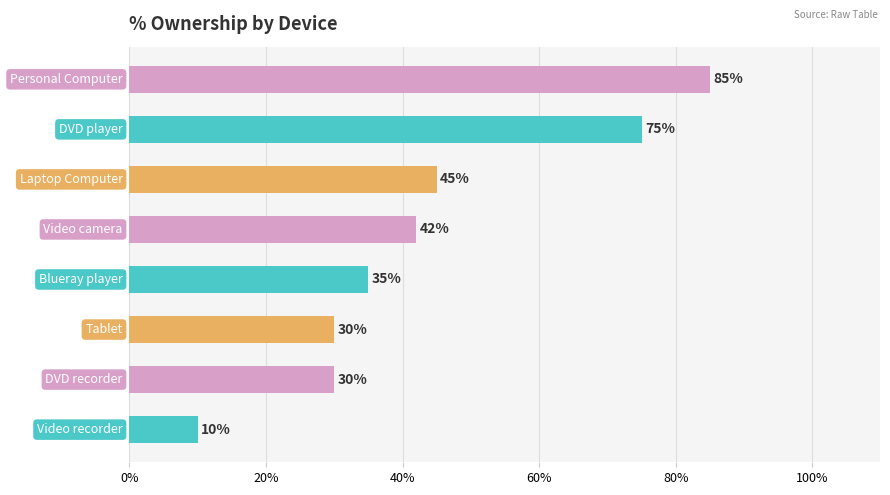

How many bars are there in total?

8